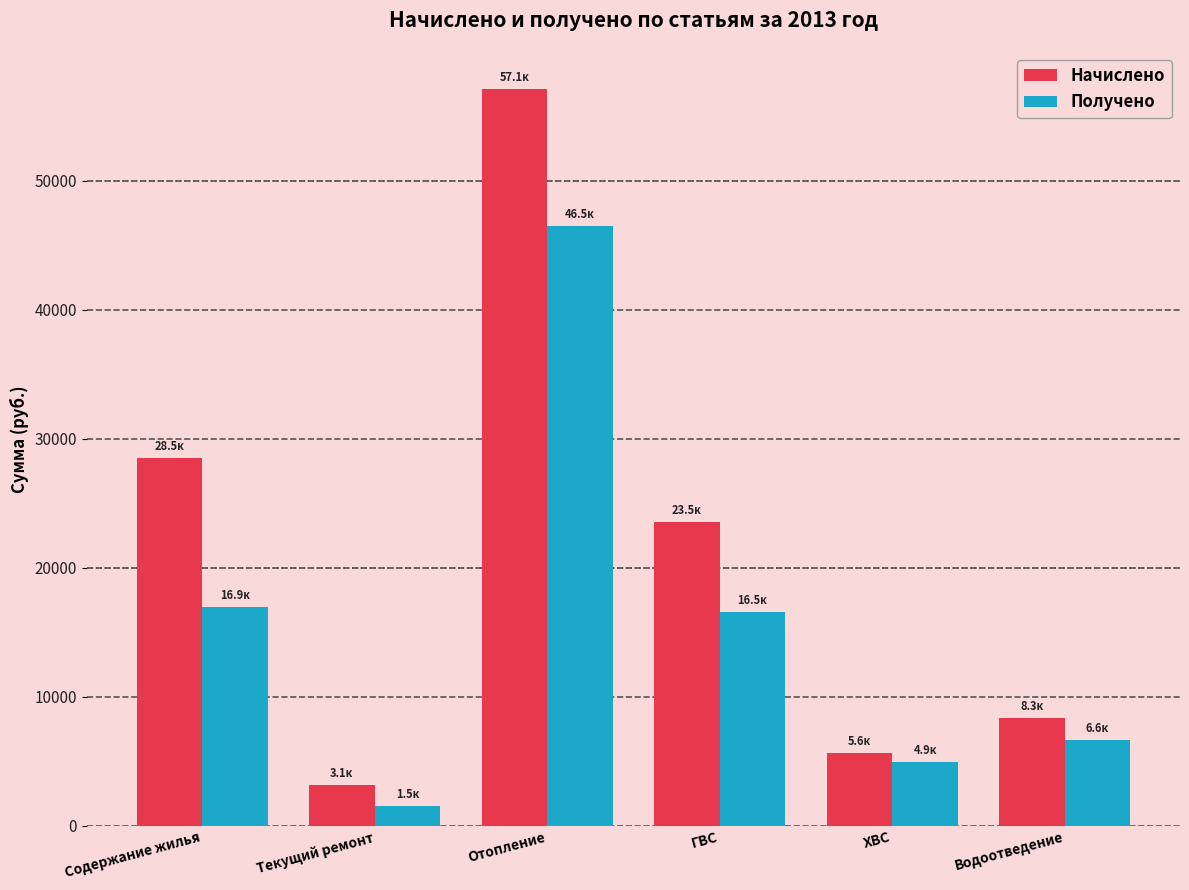

At which category does the chart reach its minimum across all series?

Текущий ремонт